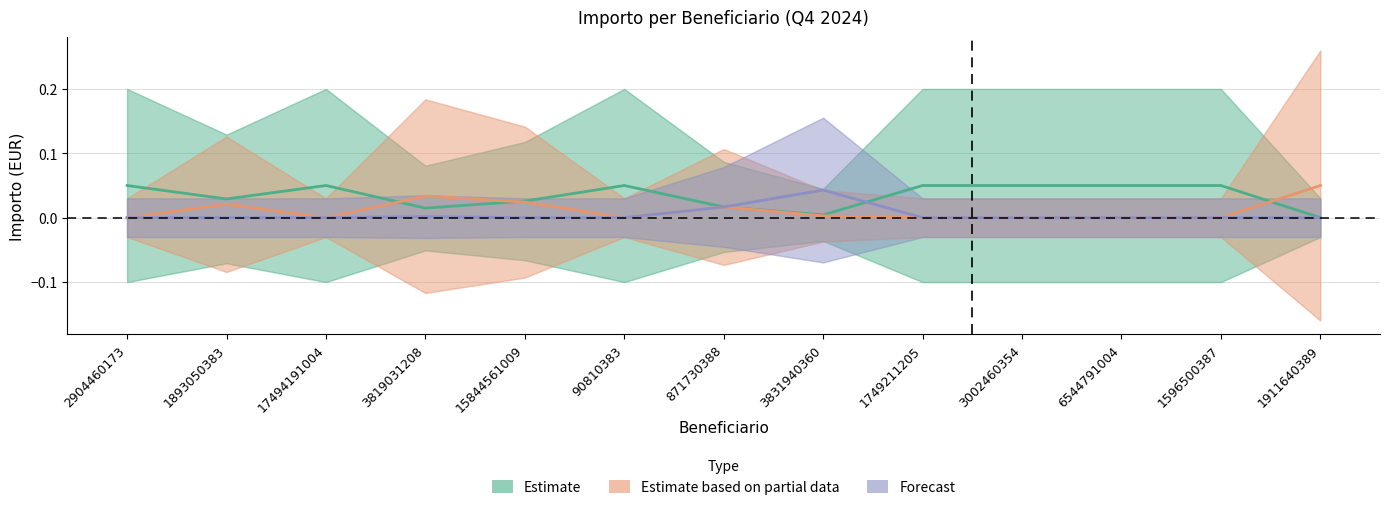

What is the sum of the Estimate values at 17494191004 and 871730388?

0.1